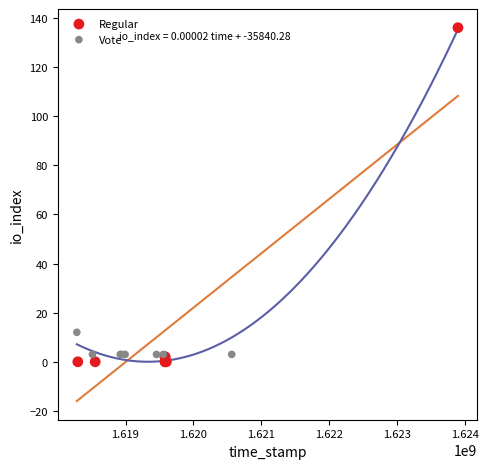

Which series has the widest spread of Y values?

Regular